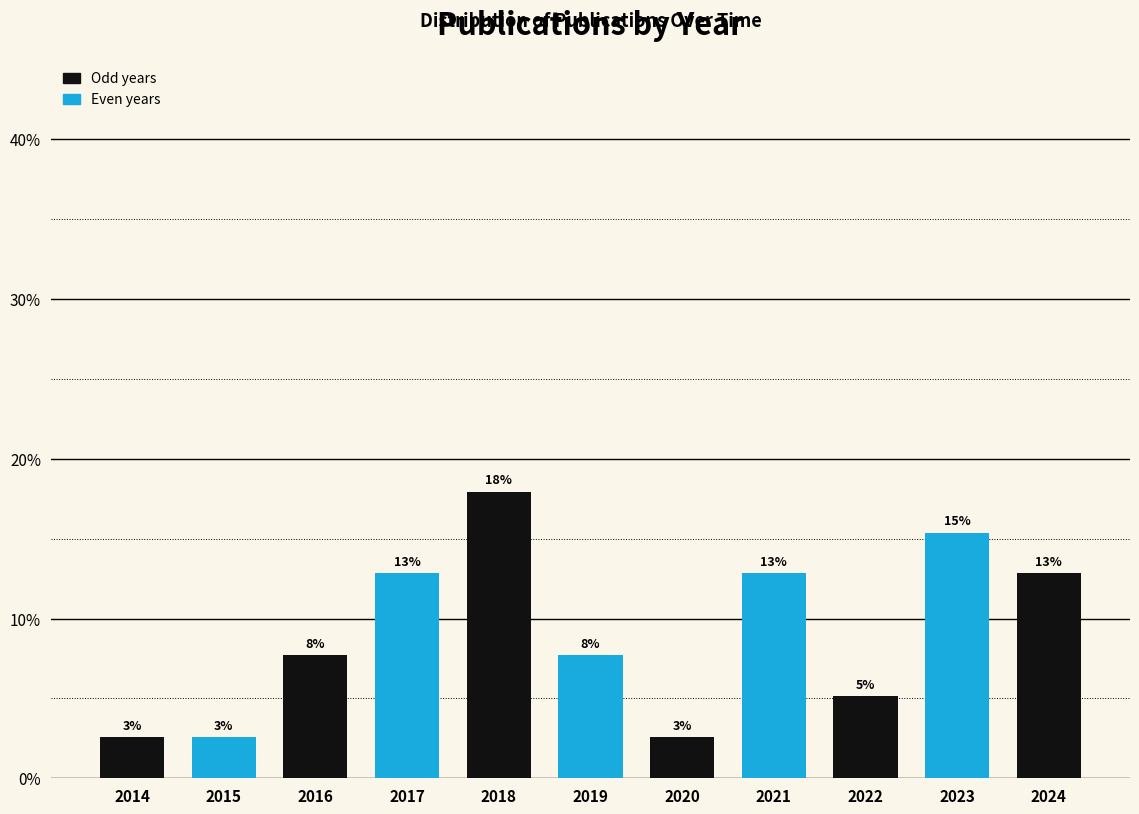

Are the bars horizontal?

No